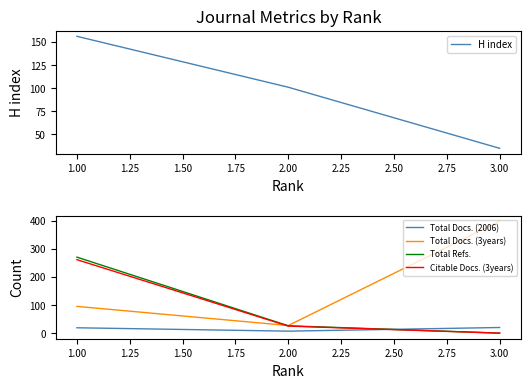

Rank the categories by Citable Docs. (3years) value from highest to lowest.

1.00, 2.00, 3.00